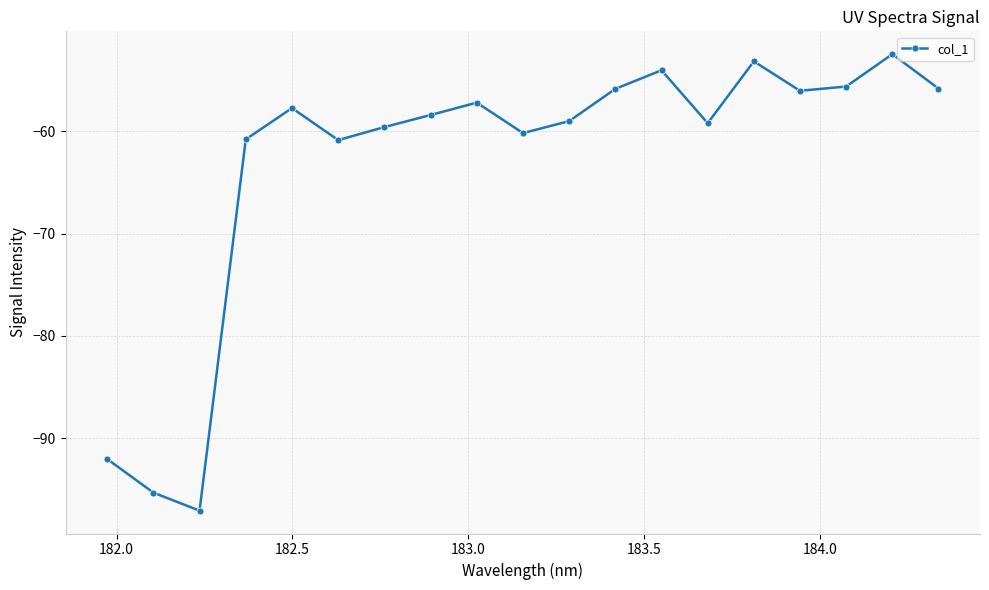

How many interior local peaks (higher than both neighbors) does the data have?

5